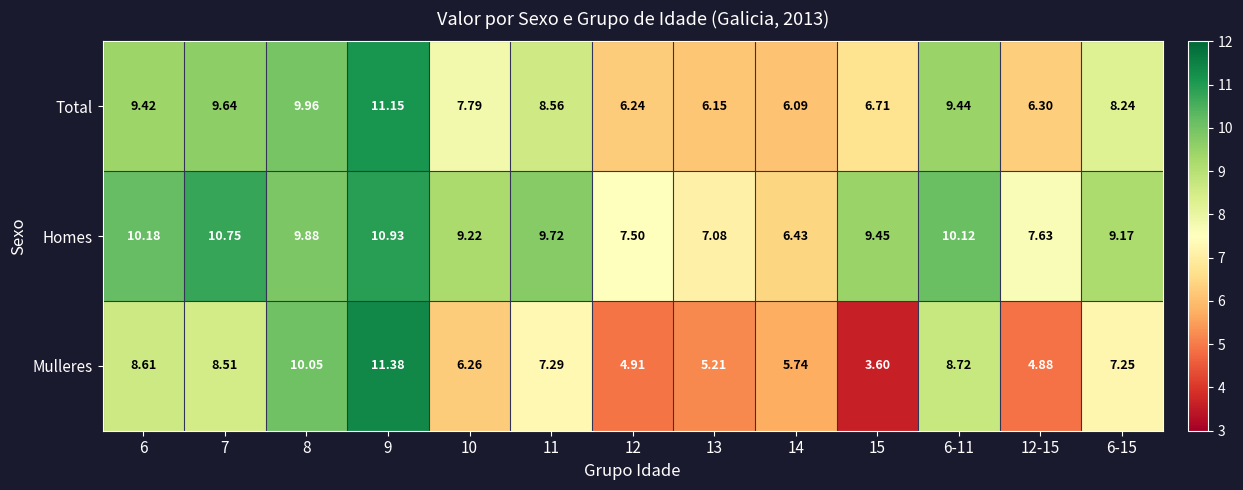

List the series in order of their overall mean, highest first.

Homes, Total, Mulleres